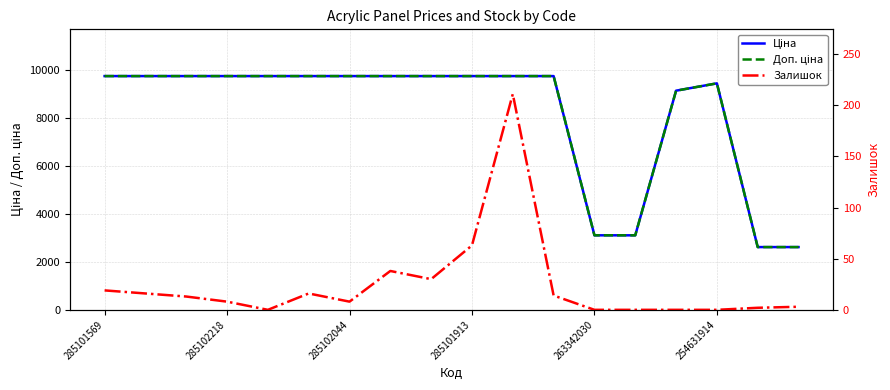

What is the average value of the Ціна series?

8180.9